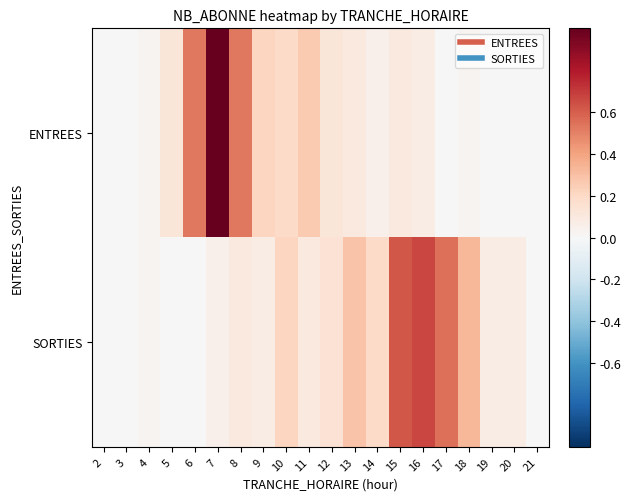

List the series in order of their overall mean, highest first.

SORTIES, ENTREES